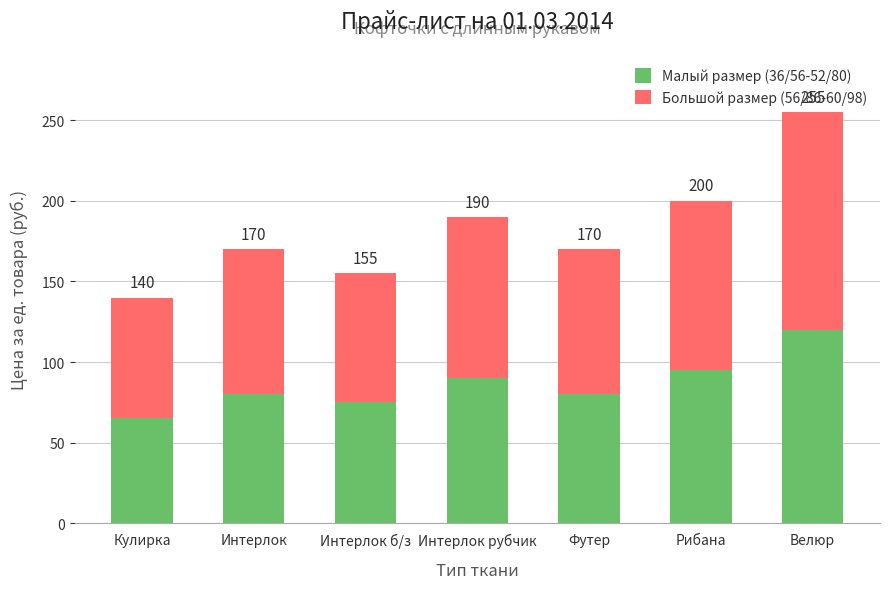

At which label does Малый размер (36/56-52/80) reach its peak?

Велюр